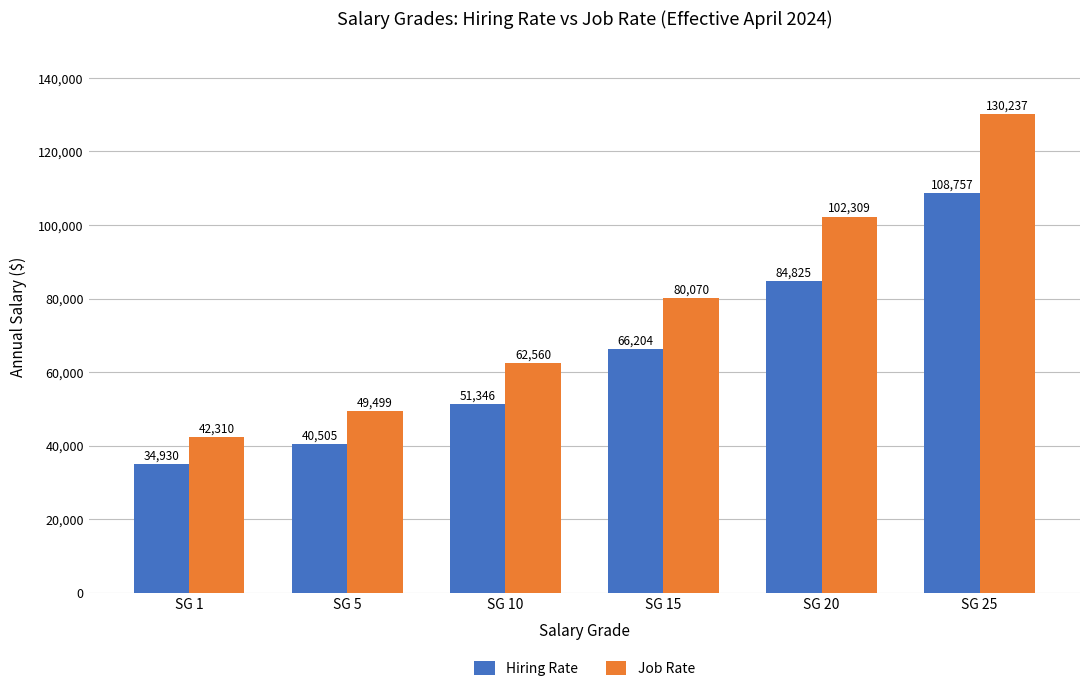

Rank the series by their average value, from highest to lowest.

Job Rate, Hiring Rate